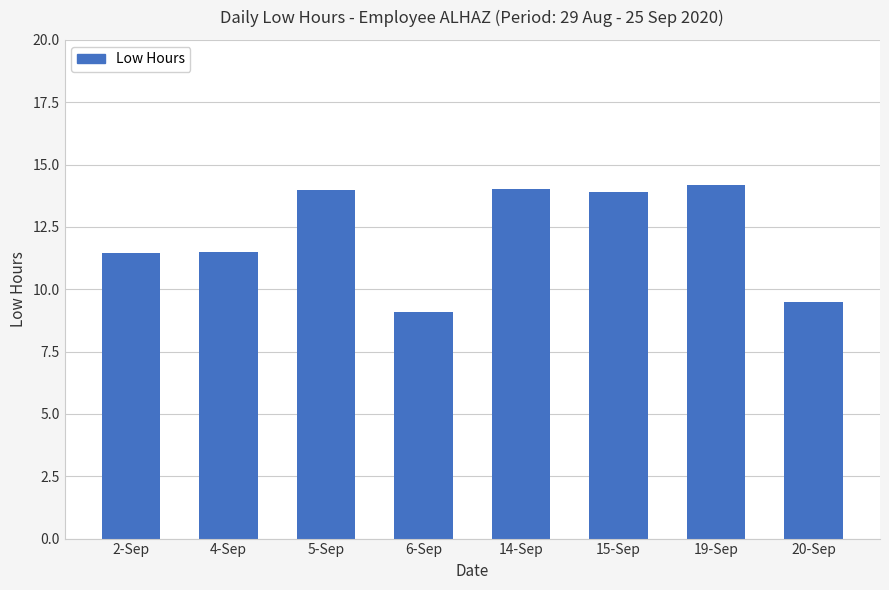

Which category has the lowest value across all series?

6-Sep